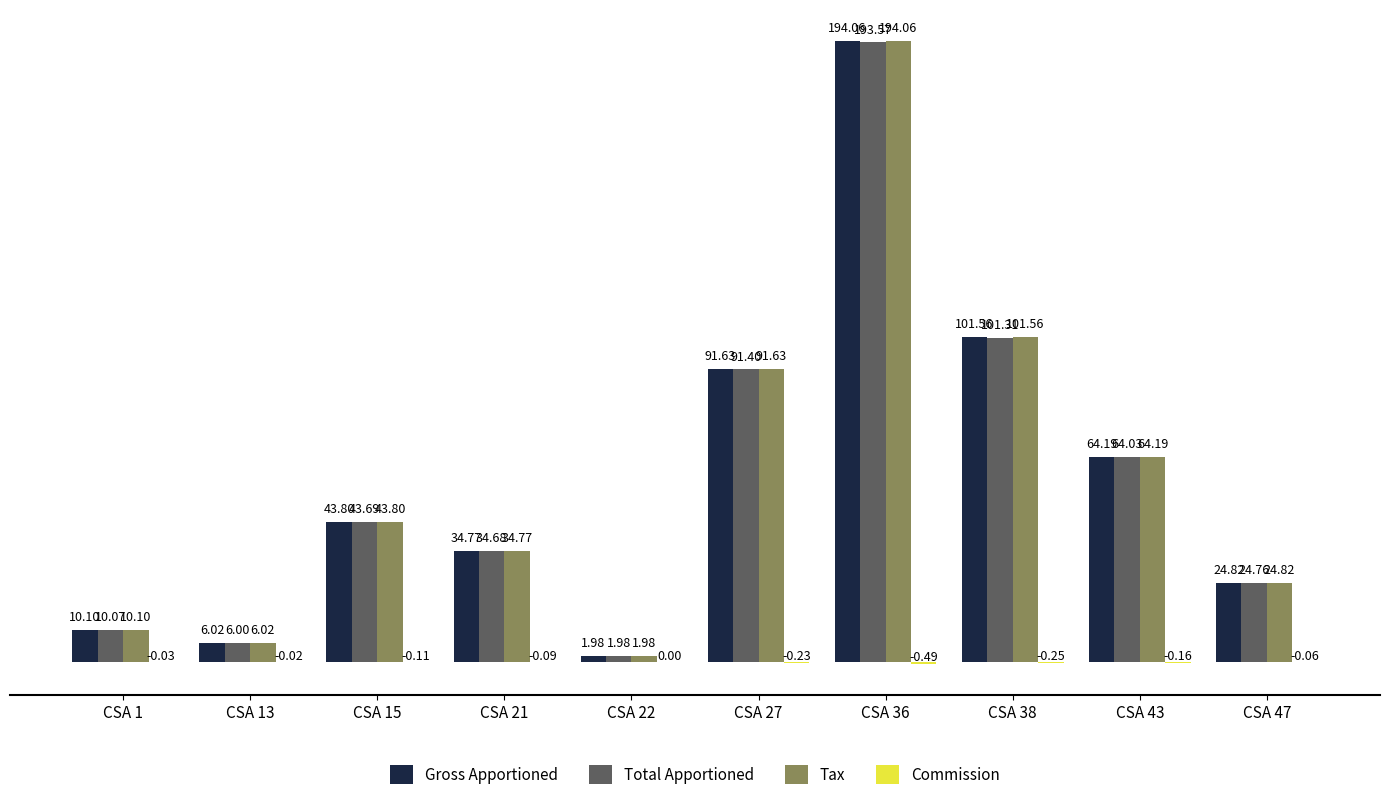

What is the total value across all series at CSA 13?

18.0